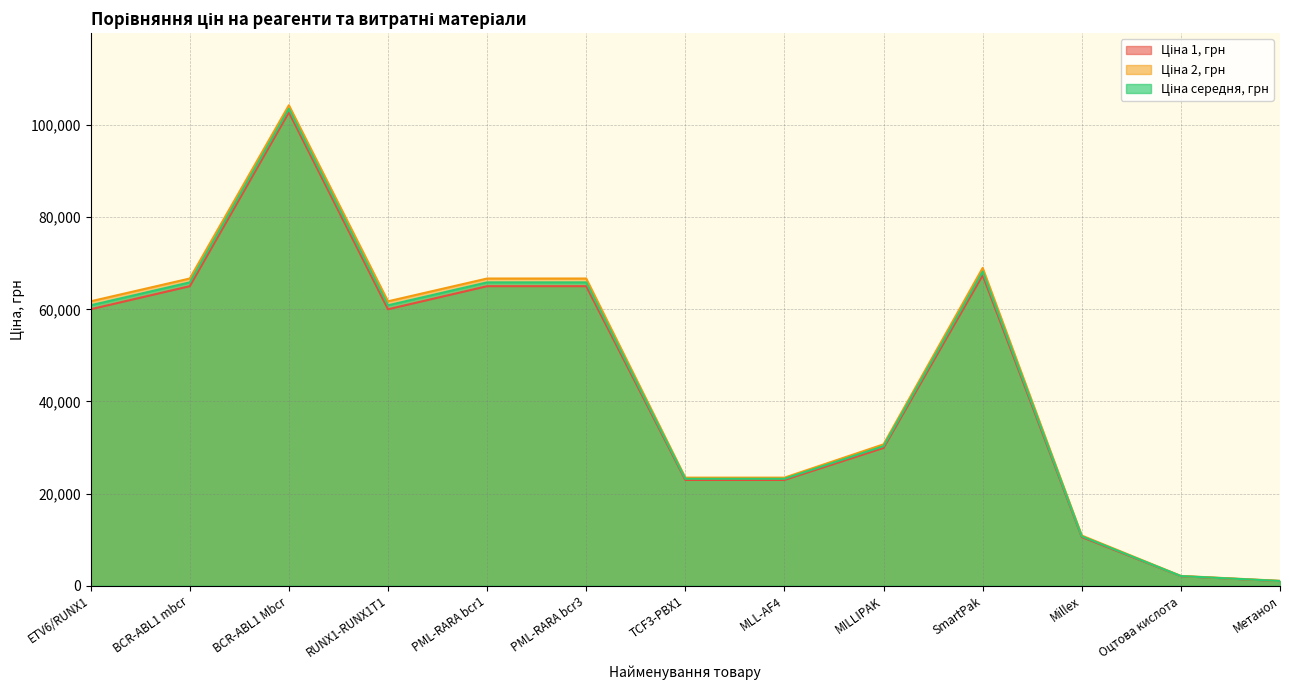

Does the chart display data point markers on the line(s)?

No